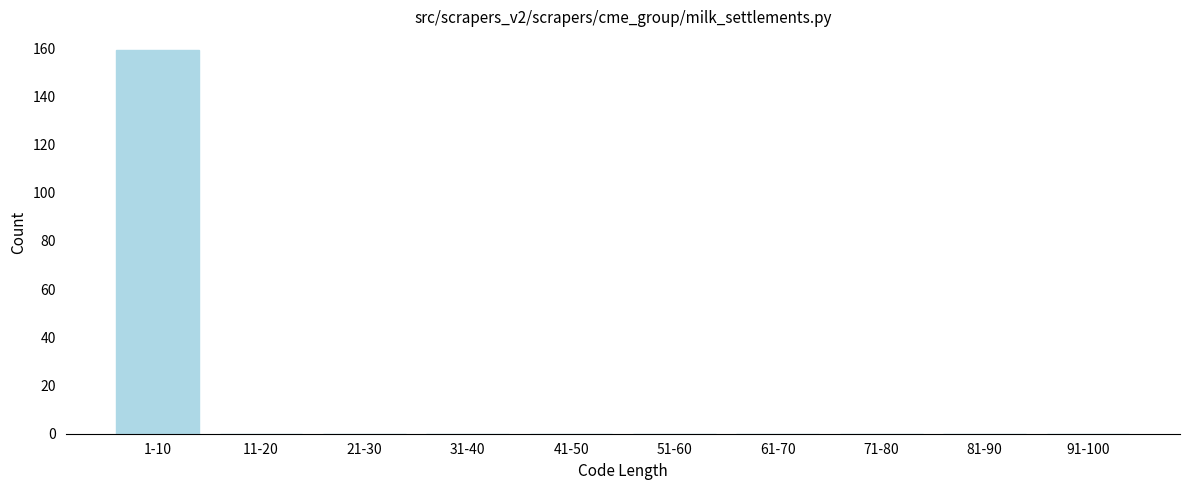

Reading left to right, list all the values displayed in this chart.

1-10=159	11-20=0	21-30=0	31-40=0	41-50=0	51-60=0	61-70=0	71-80=0	81-90=0	91-100=0